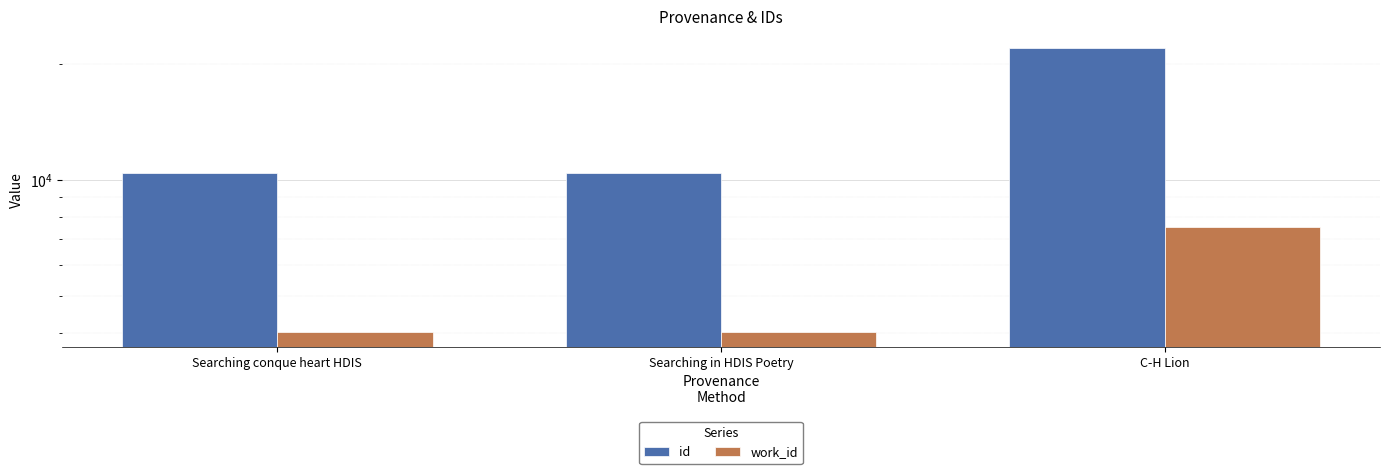

What is the value of the work_id bar at the 3rd from the left?

7553